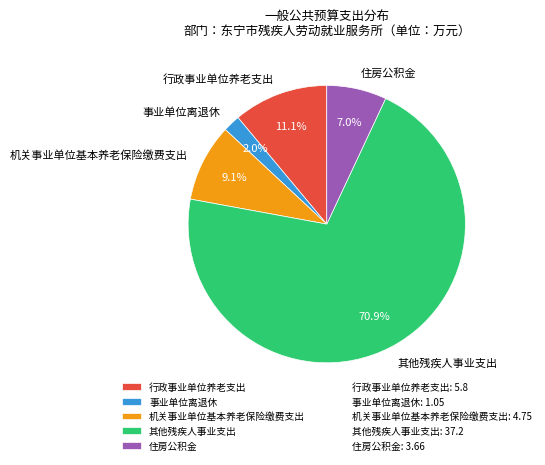

Rank the categories by value from highest to lowest.

其他残疾人事业支出, 行政事业单位养老支出, 机关事业单位基本养老保险缴费支出, 住房公积金, 事业单位离退休